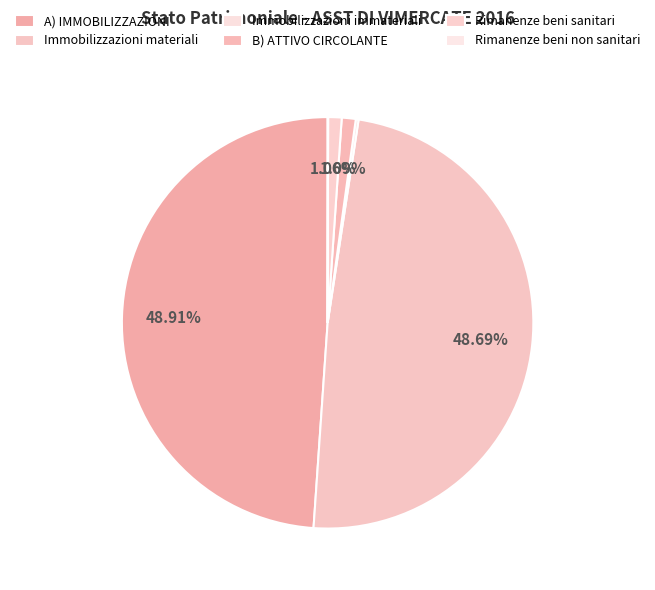

How much of the chart is everything except A) IMMOBILIZZAZIONI?

51.1%